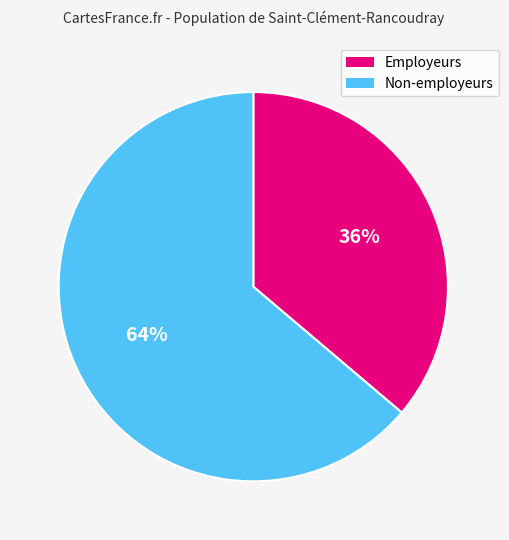

Is there any slice that represents more than half of the pie?

Yes